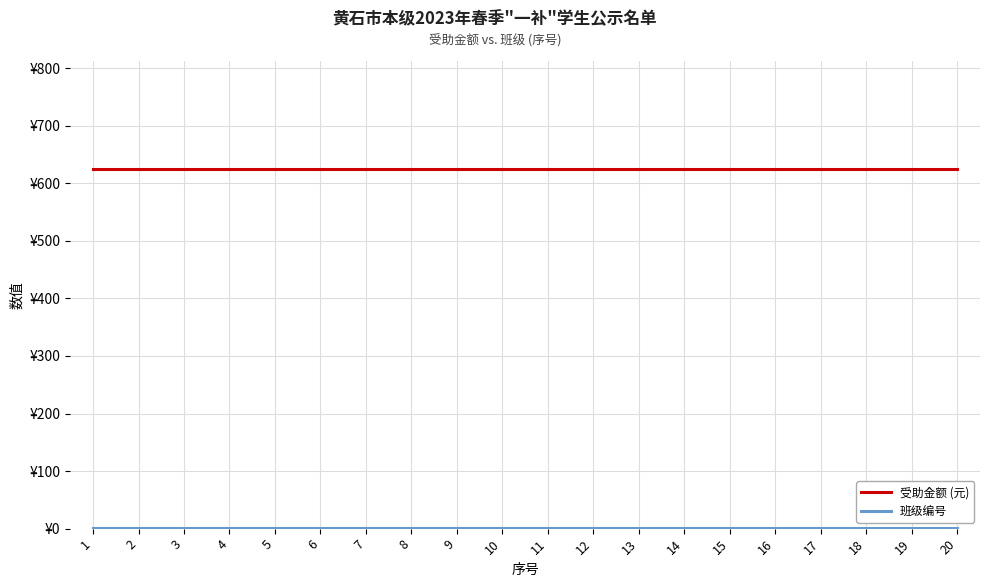

List the series in order of their overall mean, lowest first.

班级编号, 受助金额 (元)